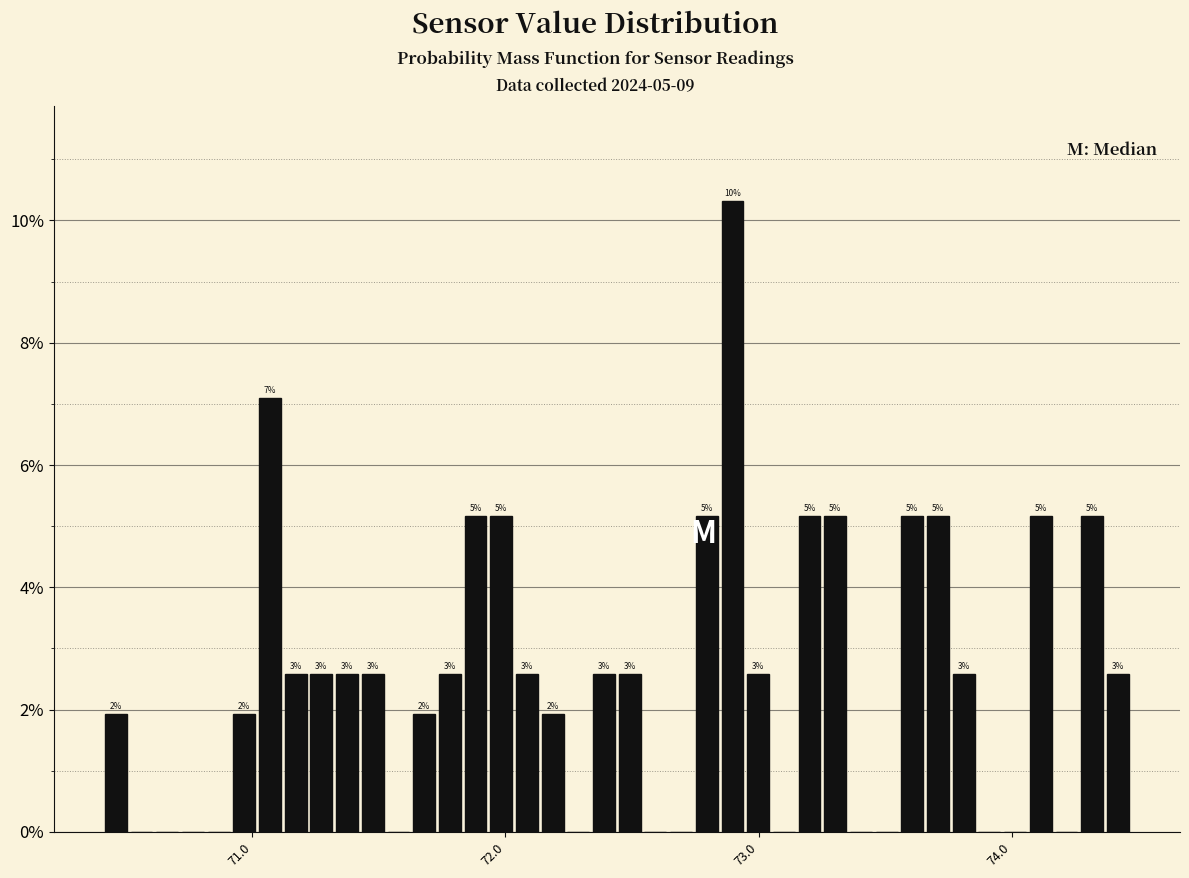

Read against the x-axis, roughly where is the centre of the tallest bar?

72.9